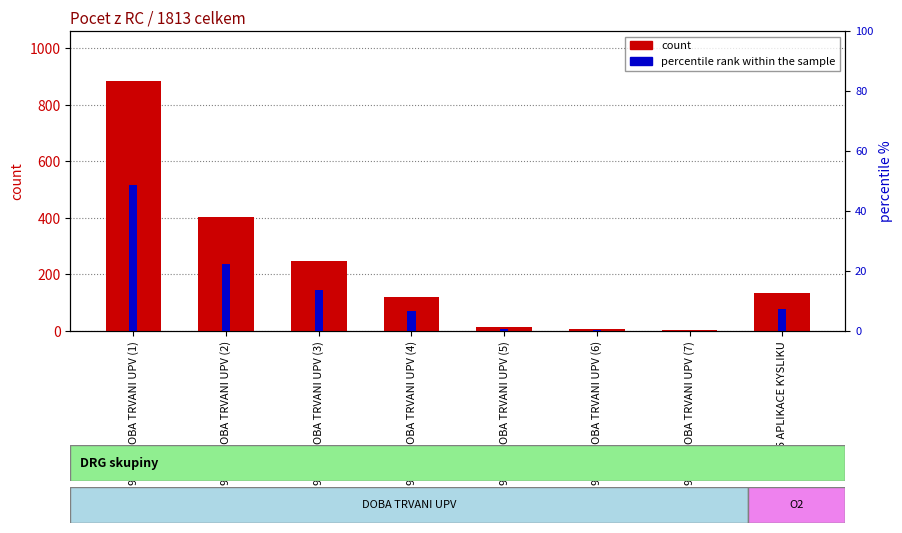

The value of percentile rank within the sample at 90904 DOBA TRVANI UPV (4) is 3.2. True or false?

False